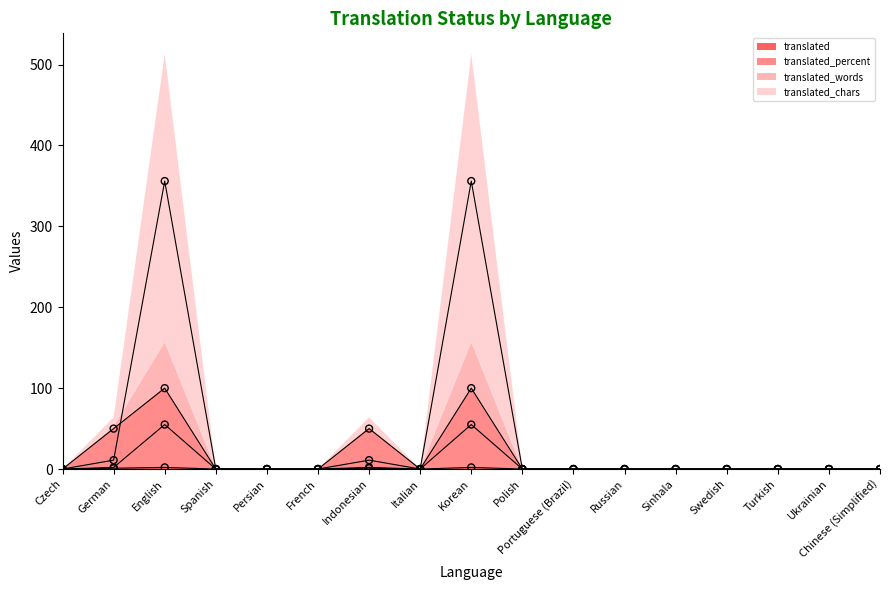

Which series contains the lowest Y value?

translated